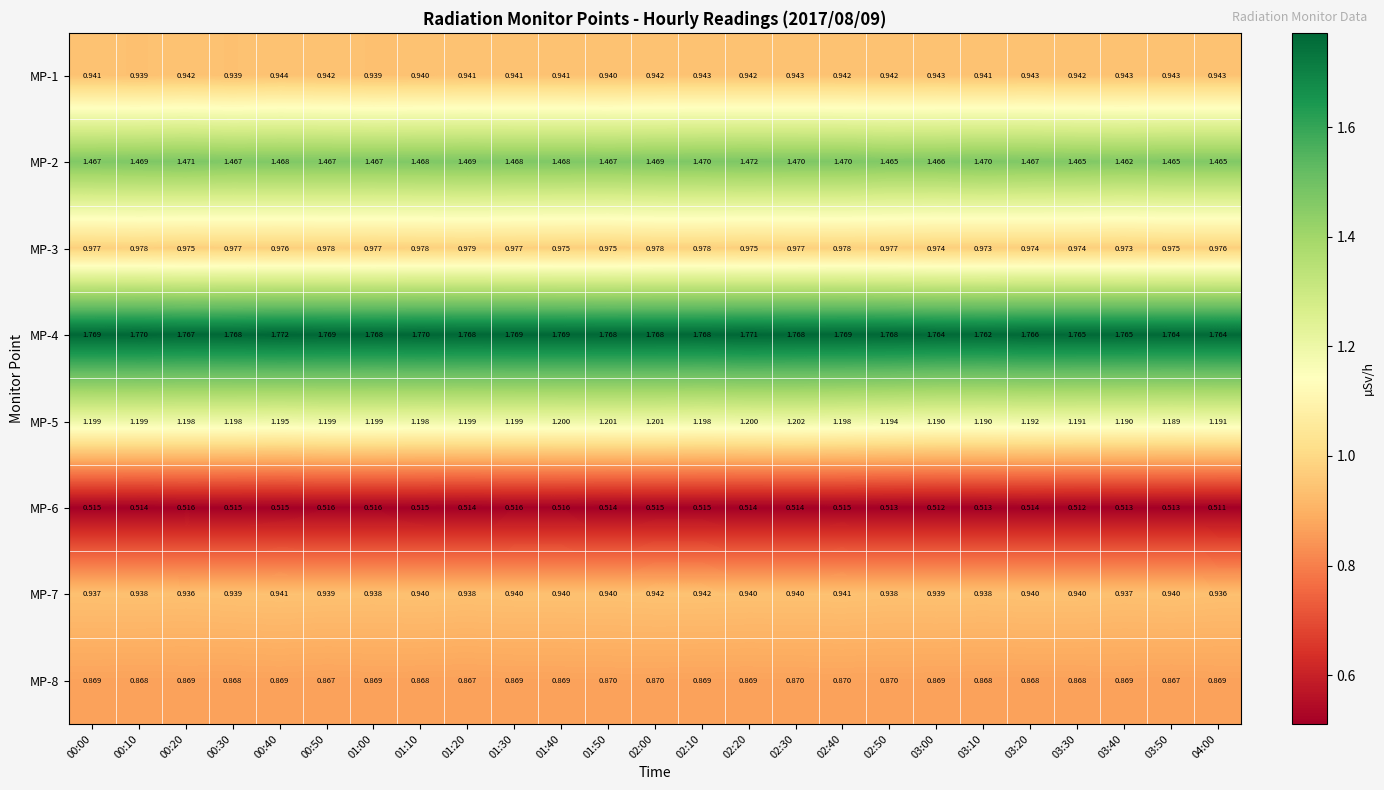

How many data points does each series have?

25